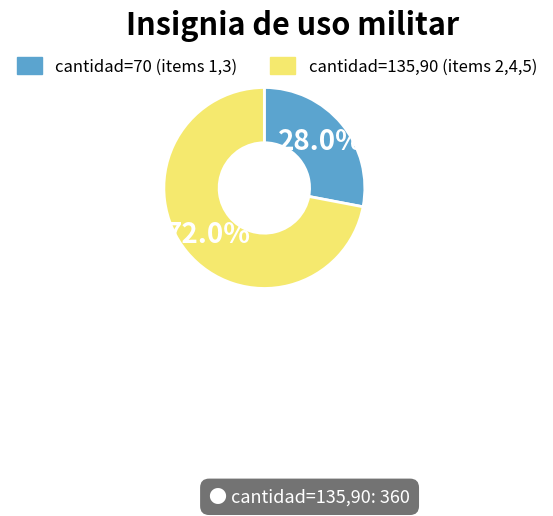

Does any single category account for the majority?

Yes